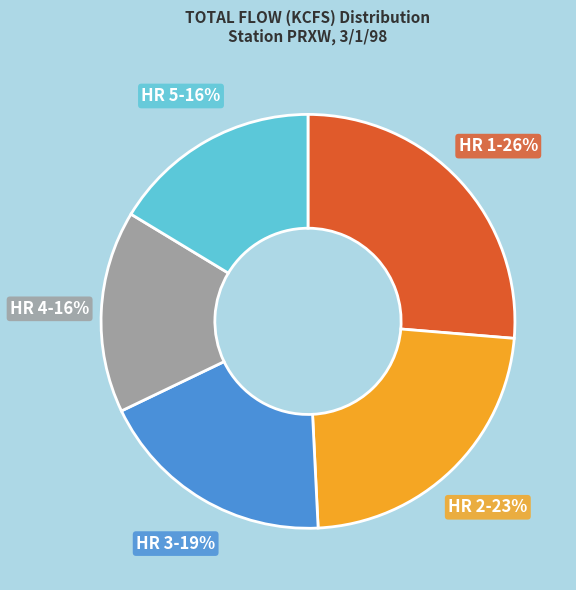

Which slice is the largest?

HR 1